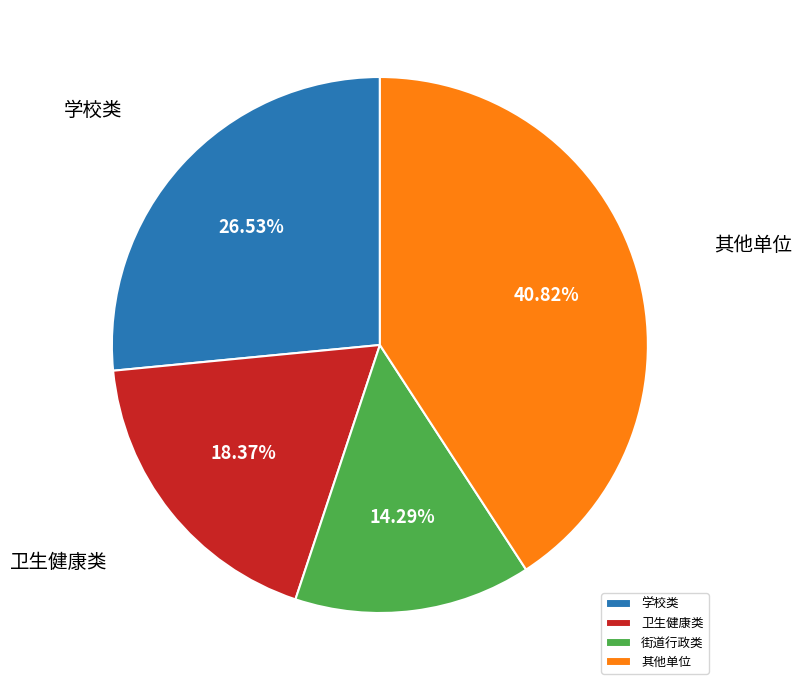

To the nearest percent, what is the difference between the largest and smallest slice percentages?

27%